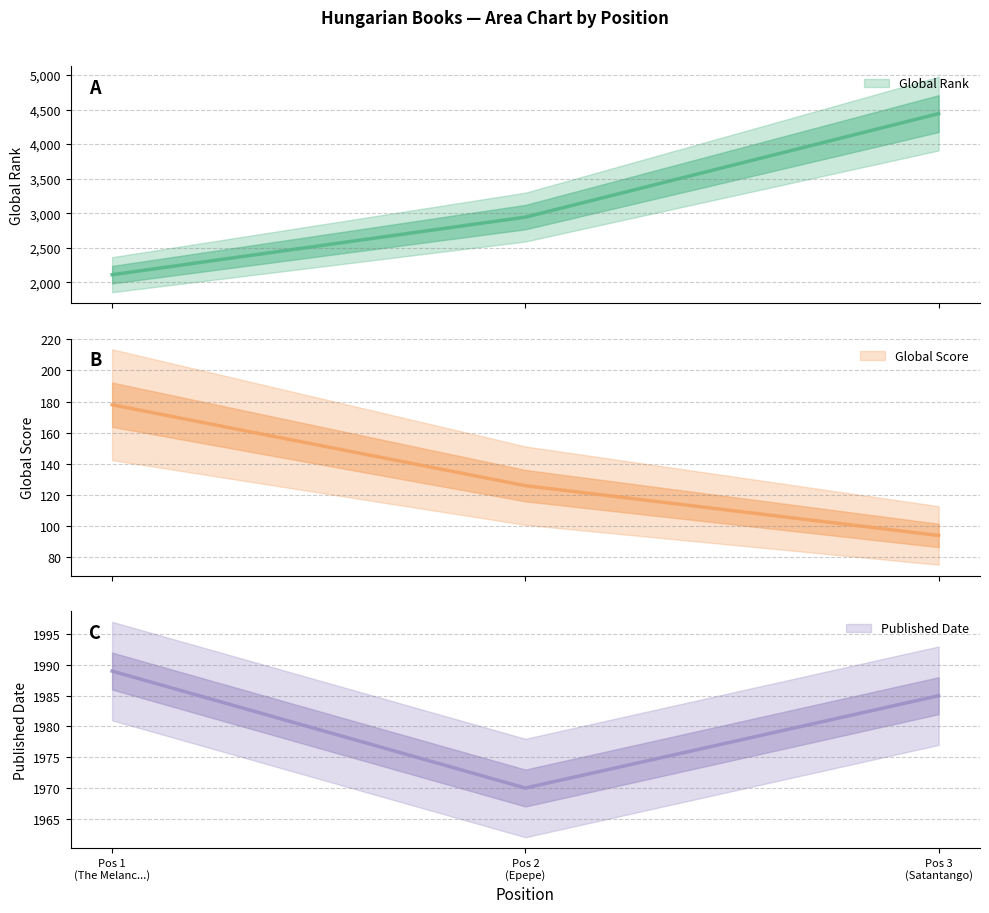

How many lines are shown in the chart?

3